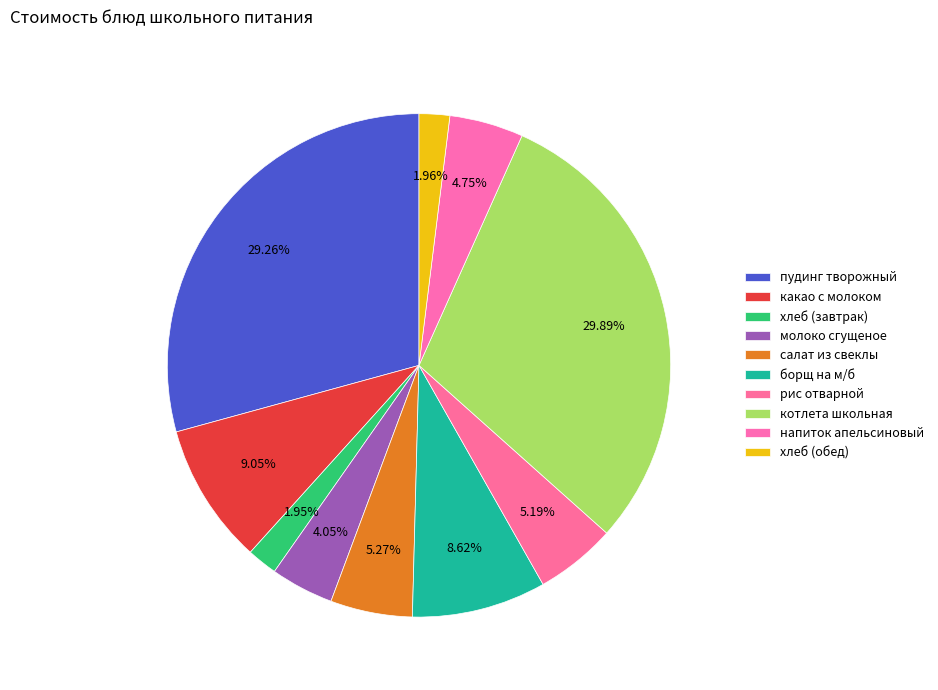

Combined, do рис отварной and борщ на м/б account for over 50%?

No